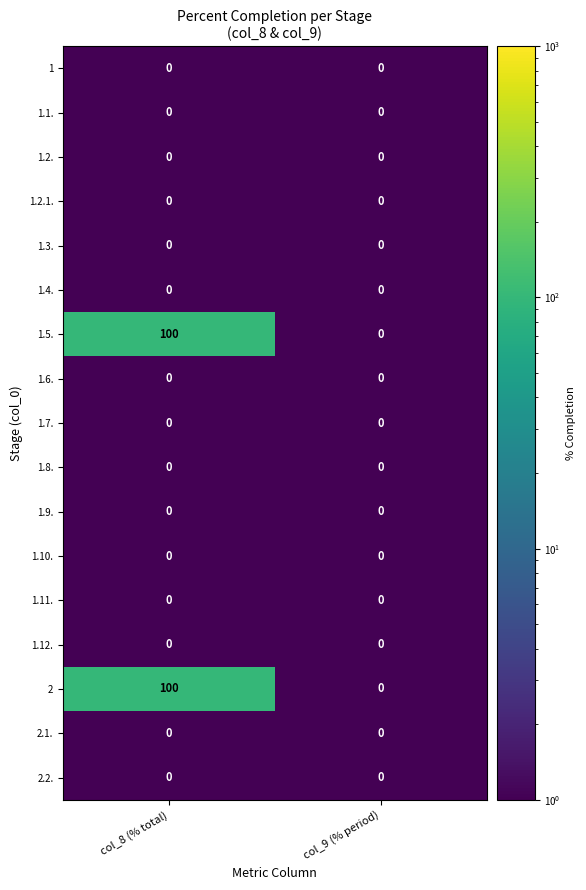

What is the difference between the maximum and minimum values in the 1.5. series?

100